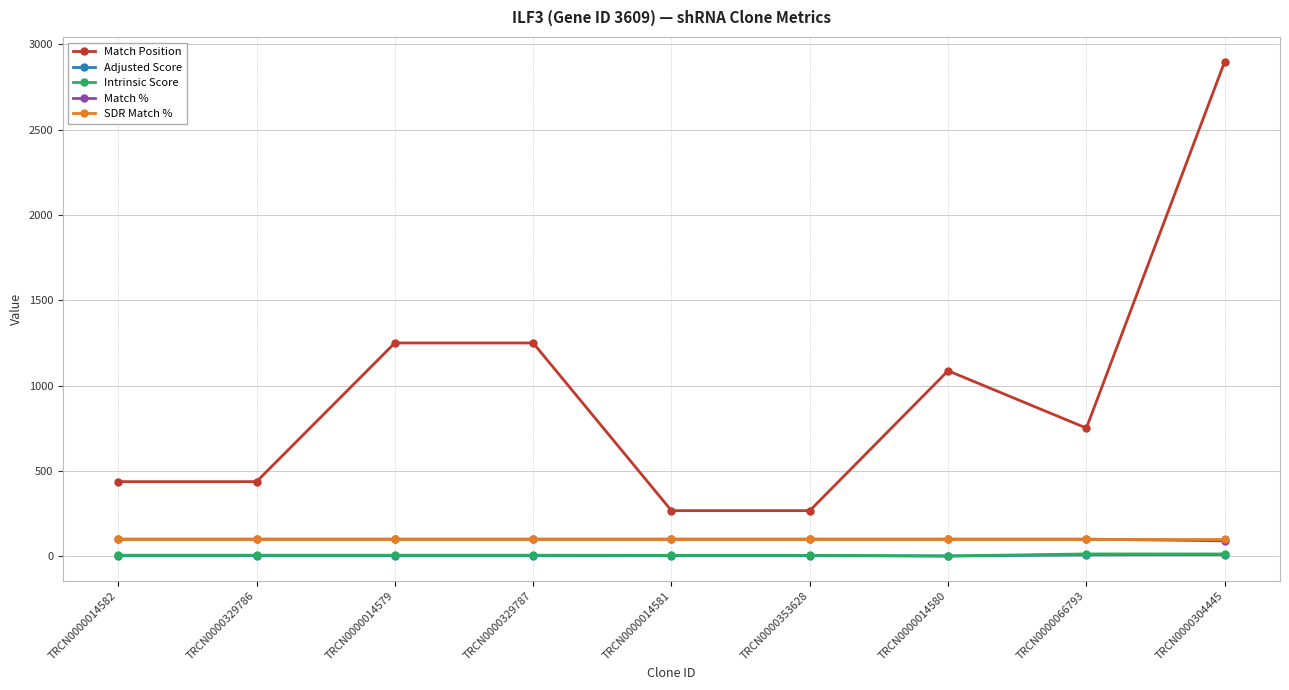

What is the spread (max minus min) of values at TRCN0000014580?

1086.1